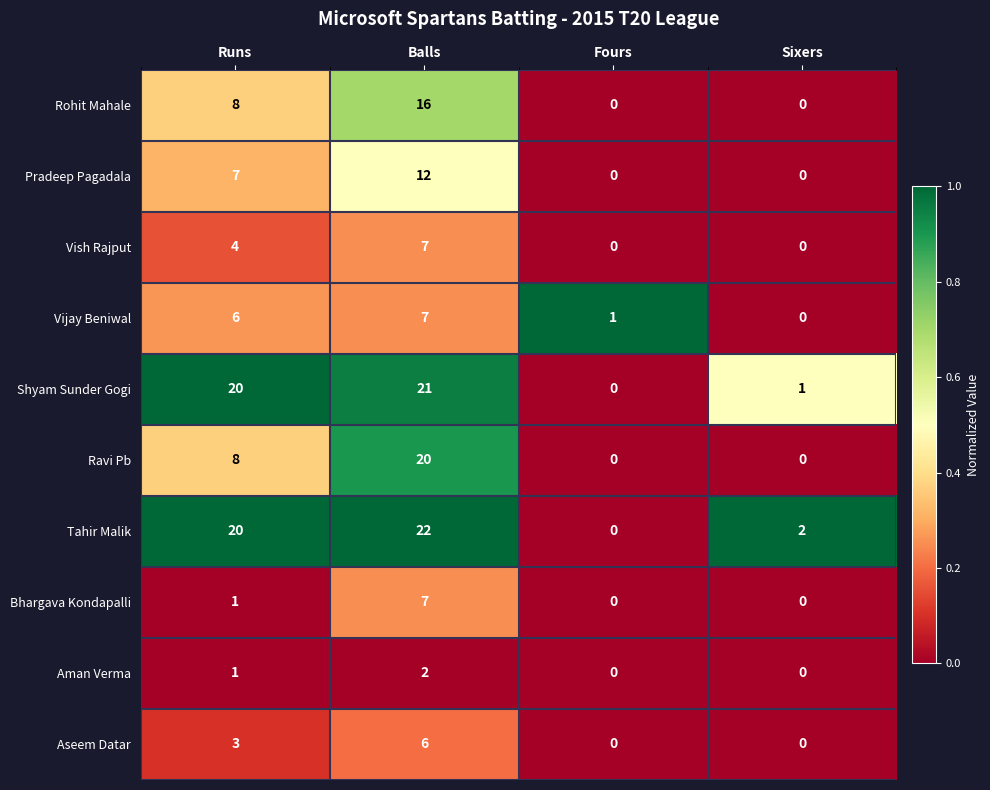

The value of Pradeep Pagadala at Fours is 7. True or false?

False